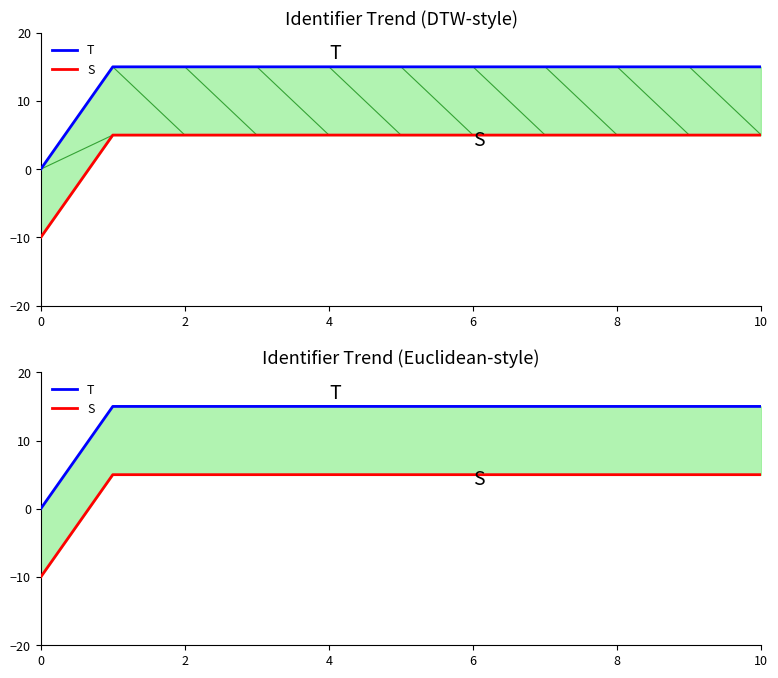

What is the total value across all series at 6?

20.0